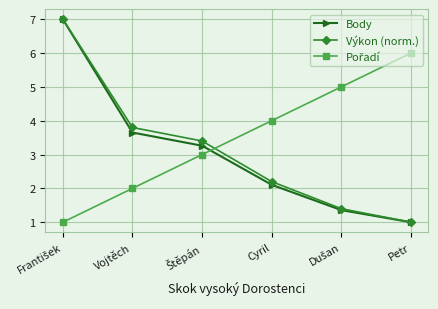

The value of Body at Cyril is 2.1. True or false?

True